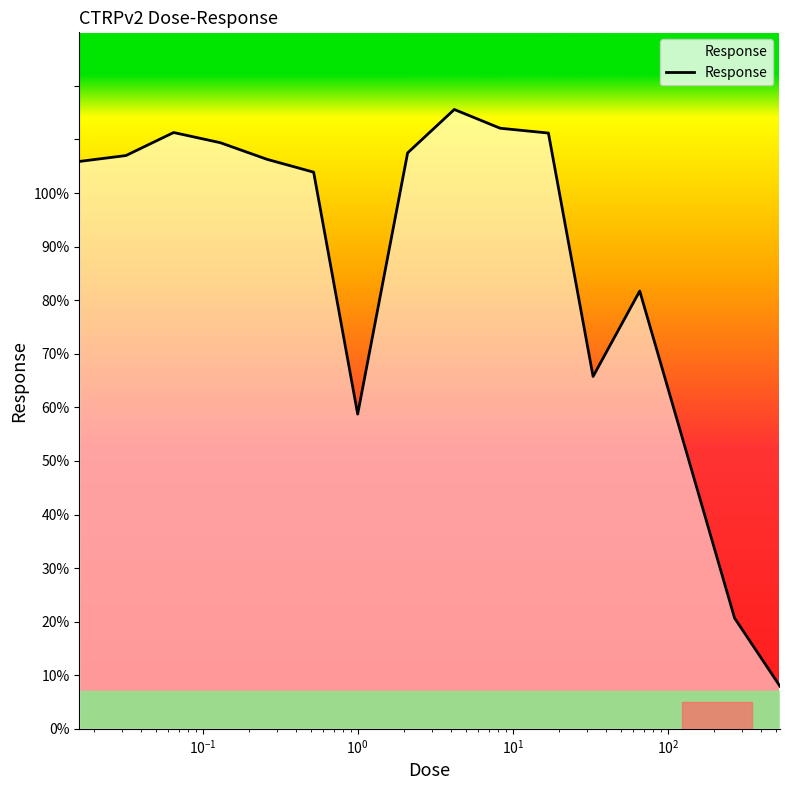

What is the smallest value displayed?

7.9